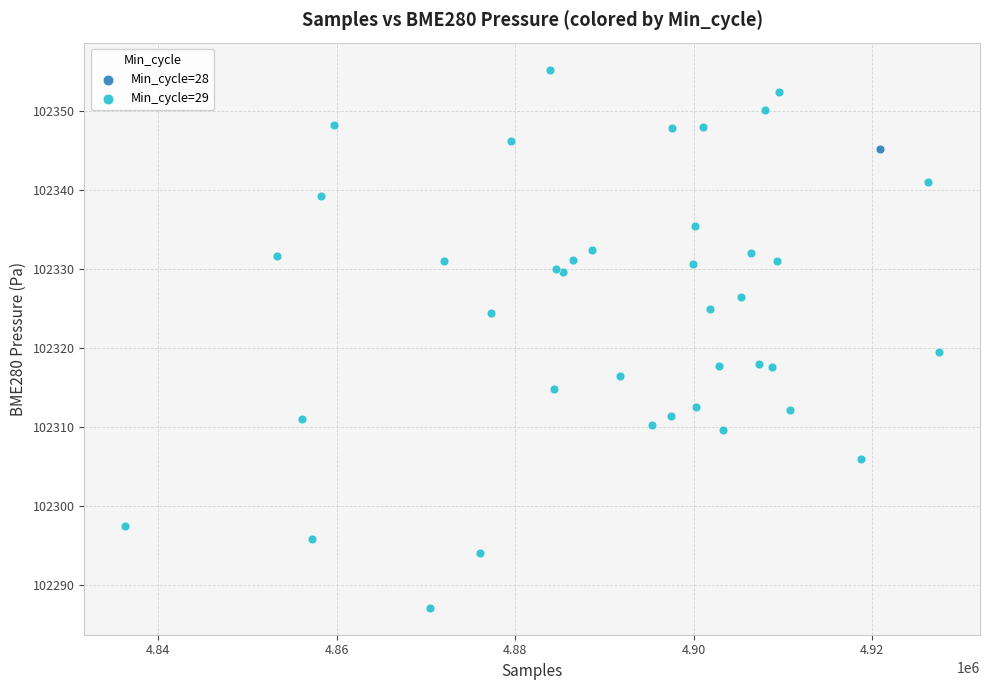

What are all the series names shown in the legend?

Min_cycle=28, Min_cycle=29